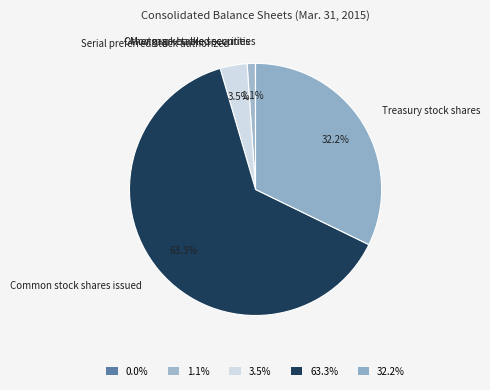

To the nearest percent, what percentage of the pie is Common stock shares issued?

63%